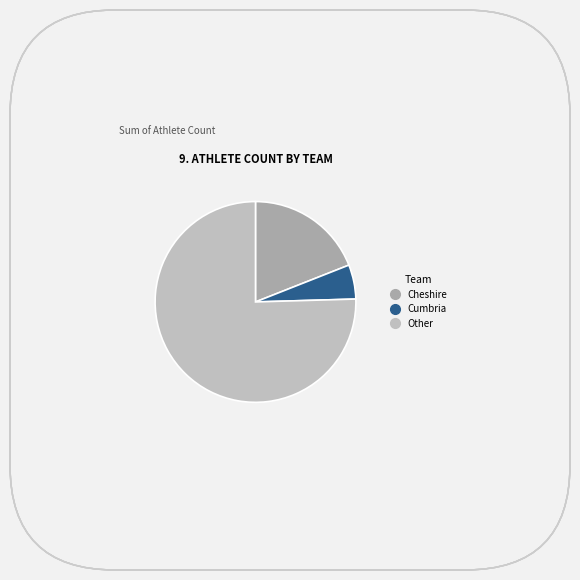

What is the total percentage of Cumbria and Other?

81.0%